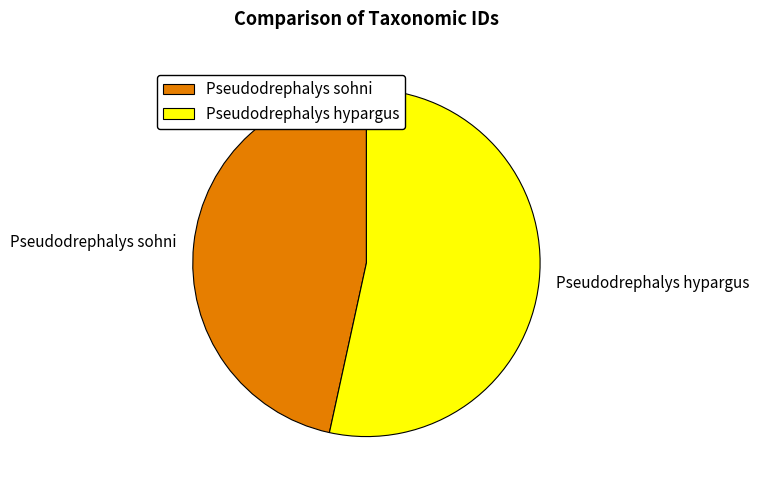

Approximately how many times larger is the value at Pseudodrephalys sohni compared to Pseudodrephalys hypargus?

0.9